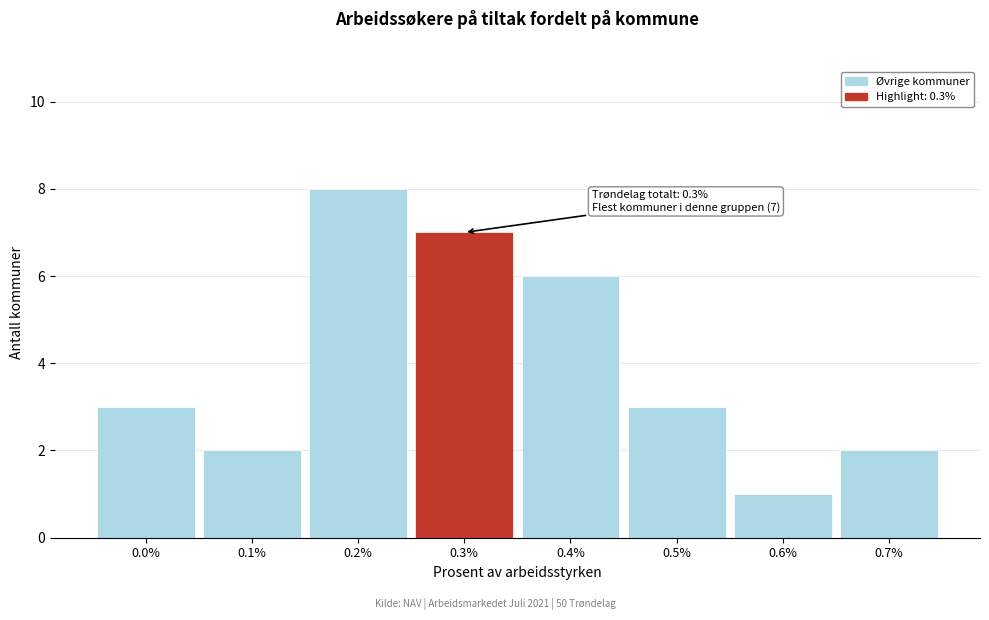

Reading left to right, what are all the values shown in this chart?

3	2	8	7	6	3	1	2